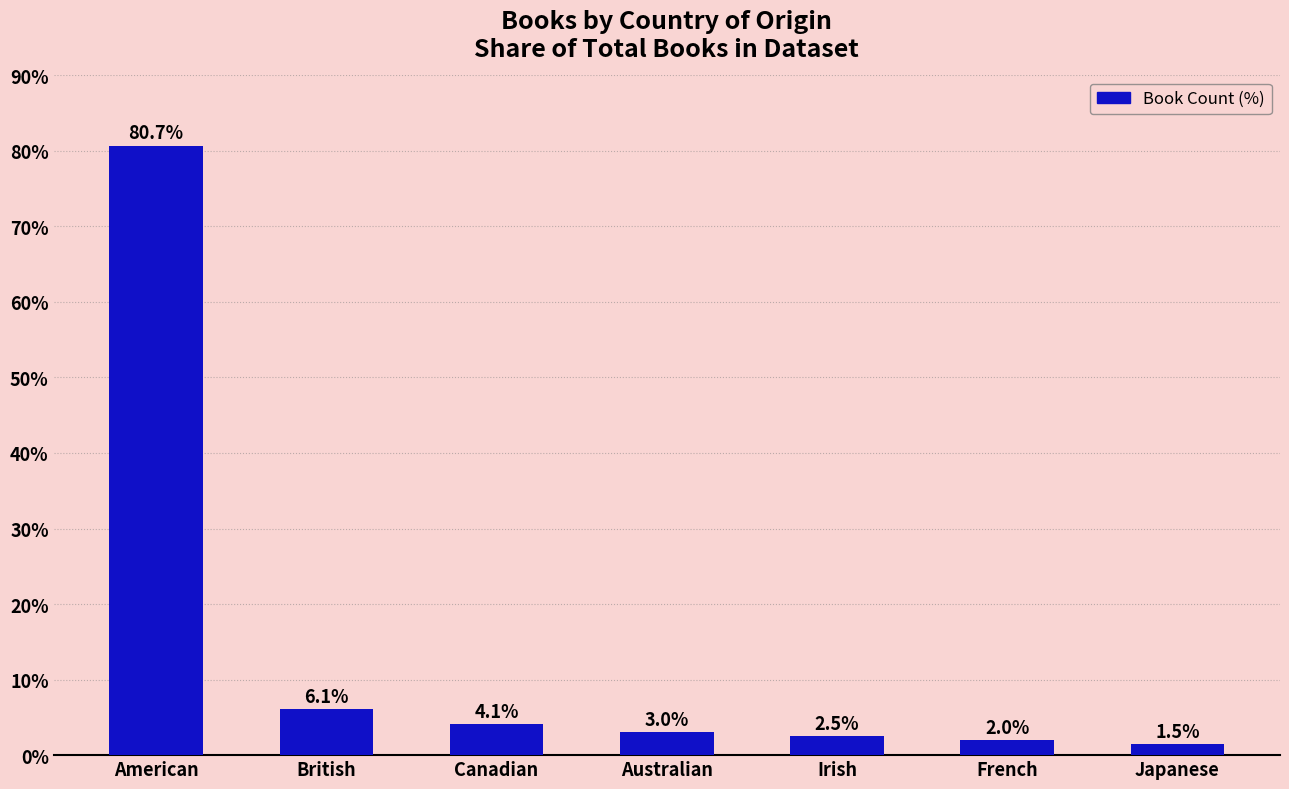

Reading left to right, what are all the values shown in this chart?

80.7	6.1	4.1	3.0	2.5	2.0	1.5